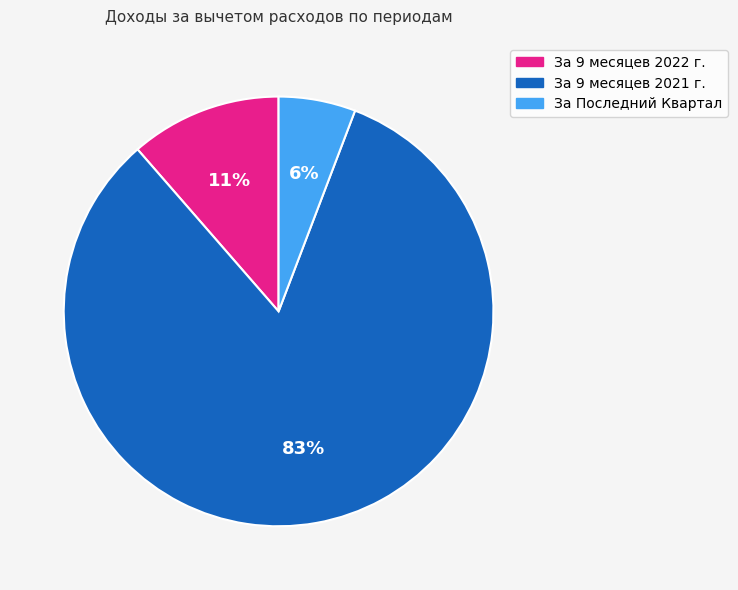

The За 9 месяцев 2021 г. slice represents 69% of the pie. True or false?

False